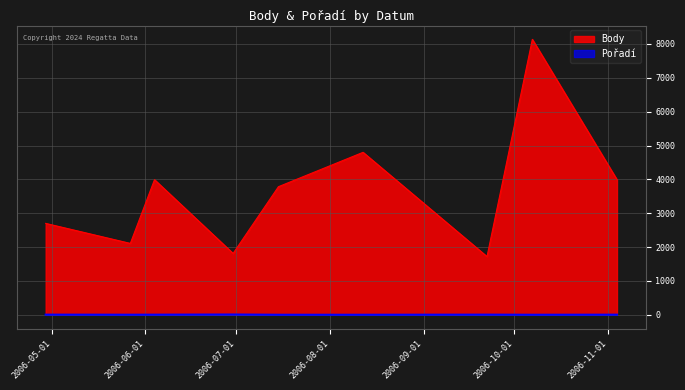

At which category does Body reach its first local valley?

2006-05-27